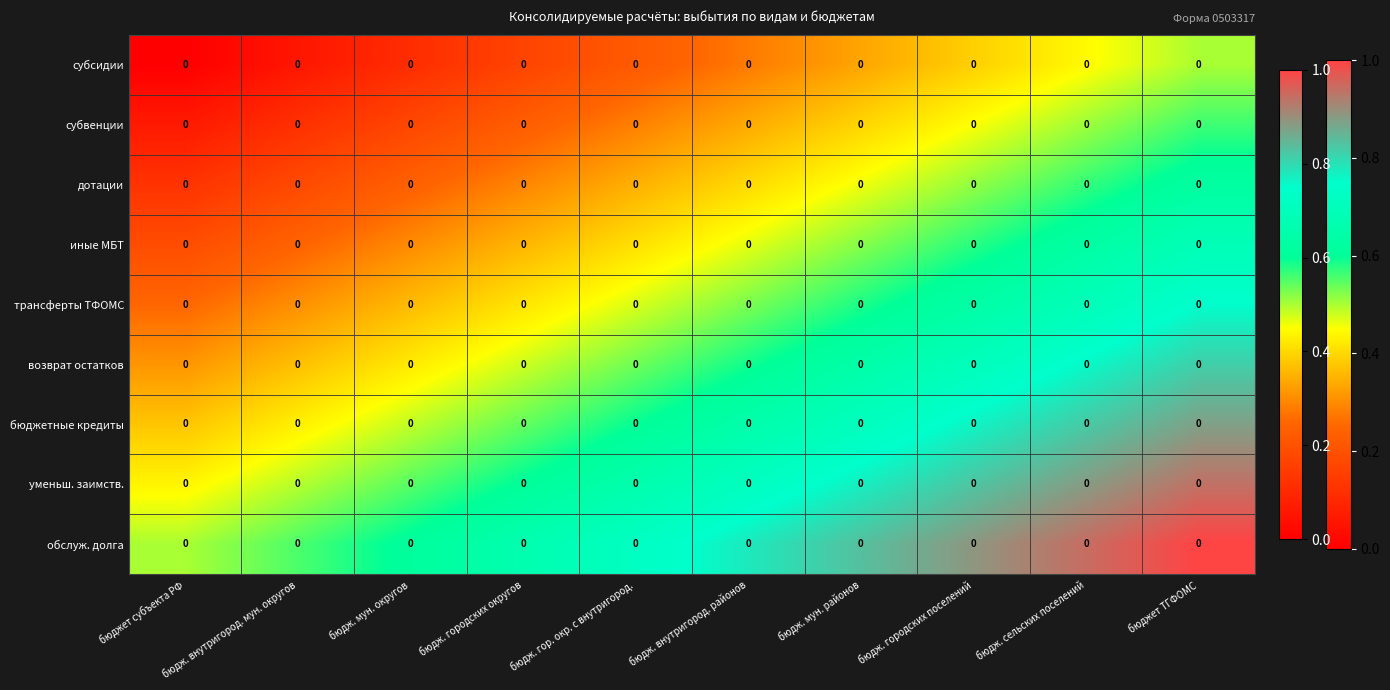

At which category is the sum across all series the highest?

бюджет ТГФОМС